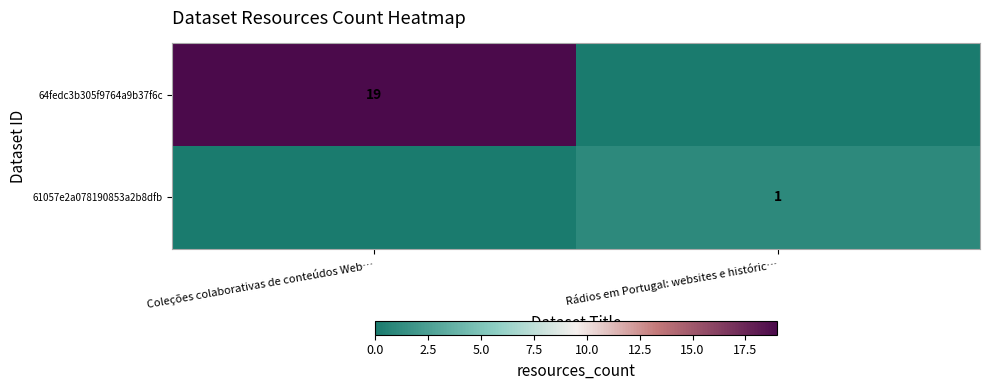

What is the difference between the highest and lowest values at Coleções colaborativas de conteúdos Web…?

19